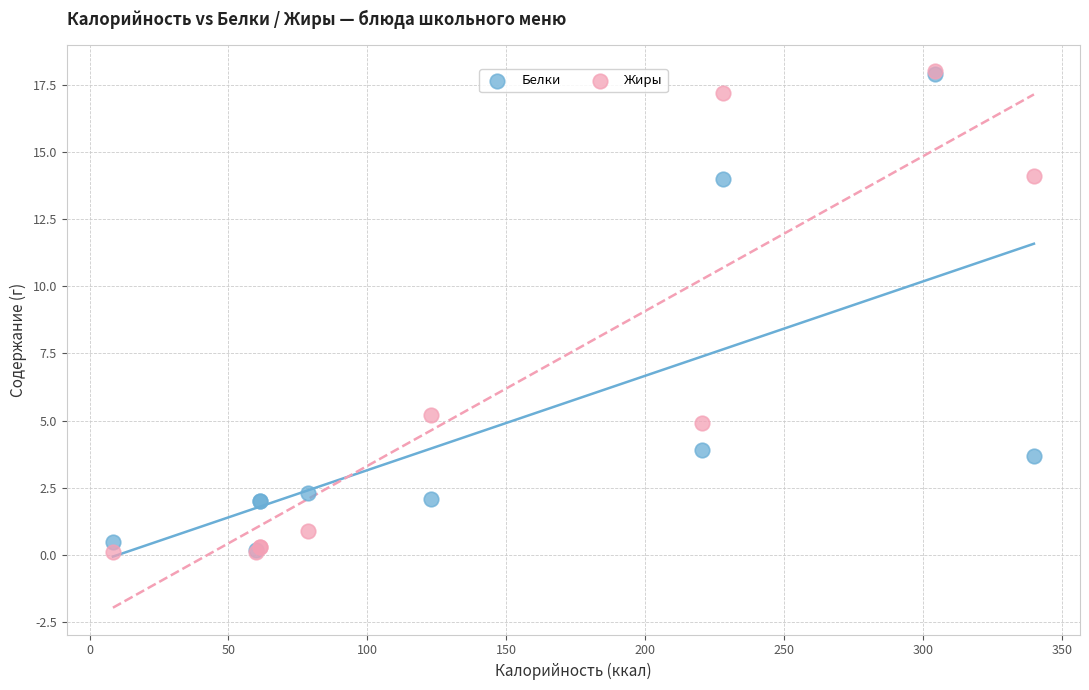

What are all the series names shown in the legend?

Белки, Жиры